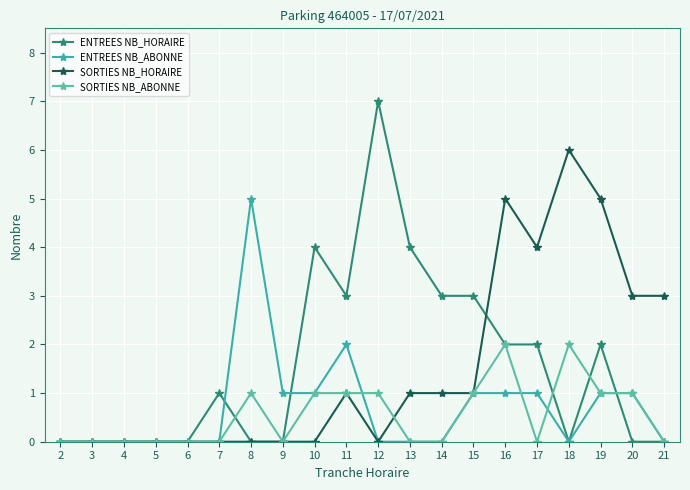

Reading right to left, extract all data points from this chart.

ENTREES NB_HORAIRE: 21=0	20=0	19=2	18=0	17=2	16=2	15=3	14=3	13=4	12=7	11=3	10=4	9=0	8=0	7=1	6=0	5=0	4=0	3=0	2=0
ENTREES NB_ABONNE: 21=0	20=1	19=1	18=0	17=1	16=1	15=1	14=0	13=0	12=0	11=2	10=1	9=1	8=5	7=0	6=0	5=0	4=0	3=0	2=0
SORTIES NB_HORAIRE: 21=3	20=3	19=5	18=6	17=4	16=5	15=1	14=1	13=1	12=0	11=1	10=0	9=0	8=0	7=0	6=0	5=0	4=0	3=0	2=0
SORTIES NB_ABONNE: 21=0	20=1	19=1	18=2	17=0	16=2	15=1	14=0	13=0	12=1	11=1	10=1	9=0	8=1	7=0	6=0	5=0	4=0	3=0	2=0